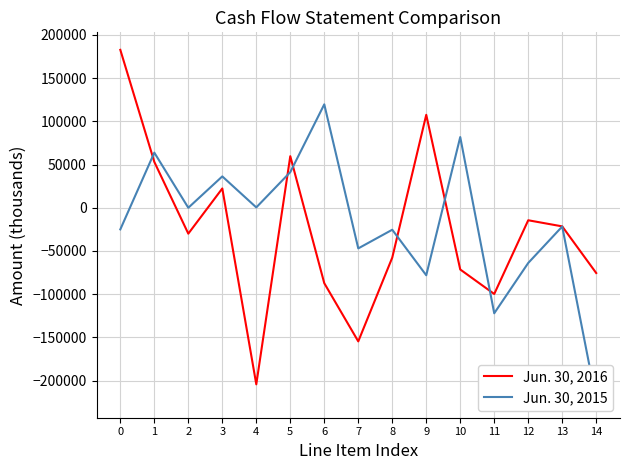

What is the total value across all series at 14?

-298210